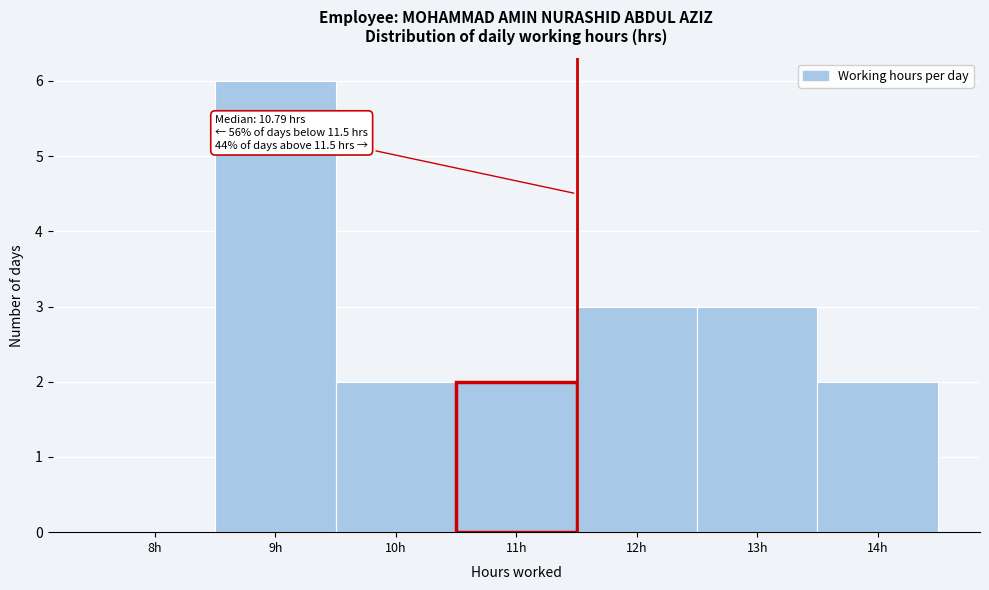

Which range on the x-axis has the tallest bar?

8.5 to 9.5